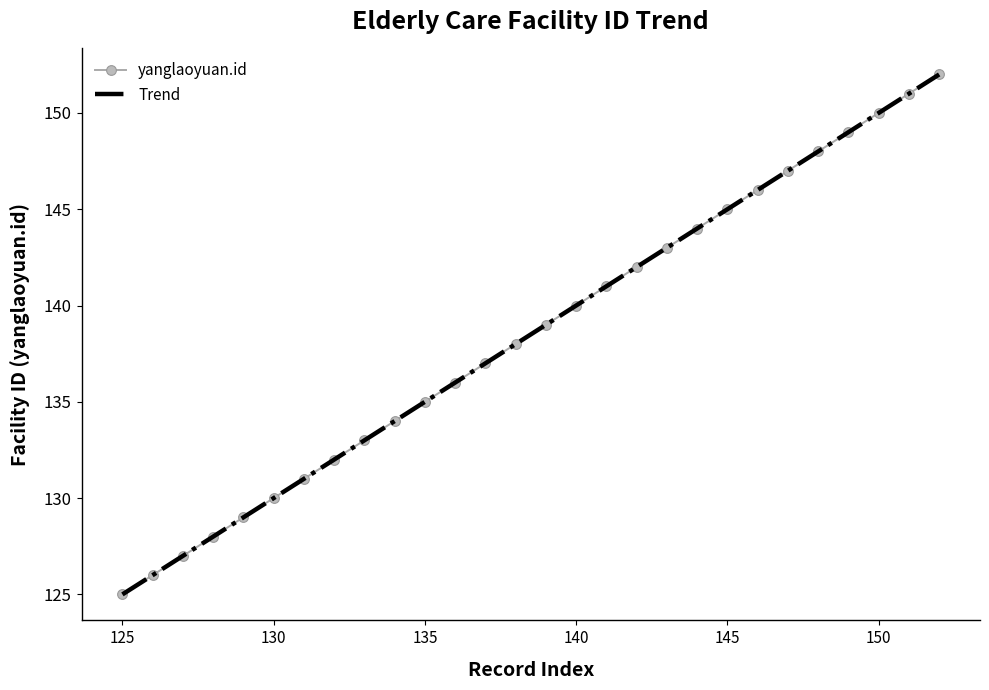

What is the ratio of the value at 152 to the value at 139?

1.1